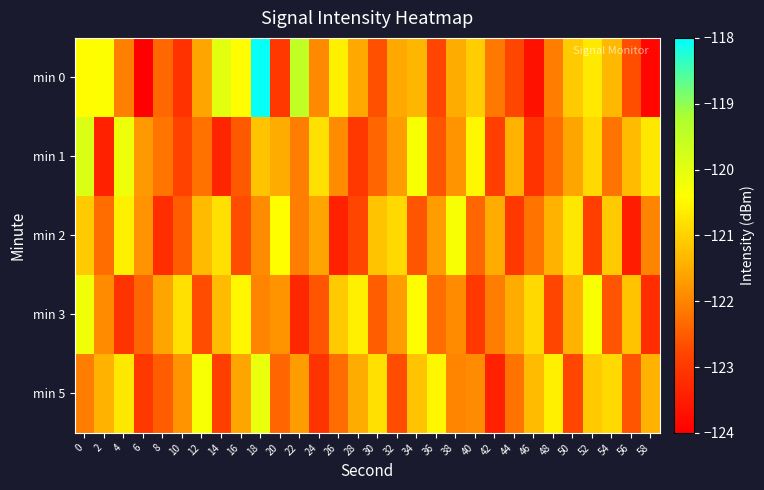

Reading left to right, extract all data points from this chart.

min 0: 0=-120.4	2=-120.4	4=-122.1	6=-124.0	8=-122.3	10=-123.1	12=-121.6	14=-120.0	16=-120.4	18=-118.1	20=-123.0	22=-119.5	24=-121.9	26=-120.6	28=-121.6	30=-122.6	32=-121.6	34=-121.4	36=-122.8	38=-121.5	40=-121.1	42=-122.1	44=-122.8	46=-123.7	48=-122.1	50=-121.1	52=-120.7	54=-121.3	56=-122.7	58=-123.9
min 1: 0=-119.9	2=-123.4	4=-120.2	6=-121.7	8=-122.2	10=-122.8	12=-122.2	14=-123.3	16=-122.5	18=-121.2	20=-121.5	22=-122.1	24=-120.8	26=-121.9	28=-123.0	30=-122.4	32=-121.7	34=-120.3	36=-122.6	38=-121.8	40=-120.5	42=-122.9	44=-121.4	46=-123.1	48=-122.3	50=-121.6	52=-120.9	54=-122.2	56=-121.3	58=-120.7
min 2: 0=-121.1	2=-122.3	4=-120.6	6=-121.8	8=-123.2	10=-122.5	12=-121.3	14=-120.8	16=-122.7	18=-121.9	20=-120.4	22=-122.1	24=-121.6	26=-123.4	28=-122.8	30=-121.2	32=-120.9	34=-122.6	36=-121.7	38=-120.3	40=-122.4	42=-121.5	44=-123.0	46=-122.2	48=-121.4	50=-120.7	52=-122.9	54=-121.1	56=-123.5	58=-122.0
min 3: 0=-120.2	2=-121.9	4=-123.1	6=-122.4	8=-121.6	10=-120.8	12=-122.7	14=-121.3	16=-120.5	18=-122.0	20=-121.8	22=-123.3	24=-122.6	26=-121.1	28=-120.6	30=-122.5	32=-121.7	34=-120.4	36=-122.3	38=-121.9	40=-123.0	42=-122.1	44=-121.5	46=-120.9	48=-122.8	50=-121.4	52=-120.3	54=-122.6	56=-121.2	58=-123.2
min 5: 0=-122.1	2=-121.4	4=-120.7	6=-123.0	8=-122.5	10=-121.8	12=-120.3	14=-122.9	16=-121.6	18=-120.1	20=-122.4	22=-121.7	24=-123.1	26=-122.3	28=-121.5	30=-120.8	32=-122.7	34=-121.2	36=-120.5	38=-122.0	40=-121.9	42=-123.4	44=-122.2	46=-121.3	48=-120.6	50=-122.8	52=-121.1	54=-120.9	56=-122.6	58=-121.4